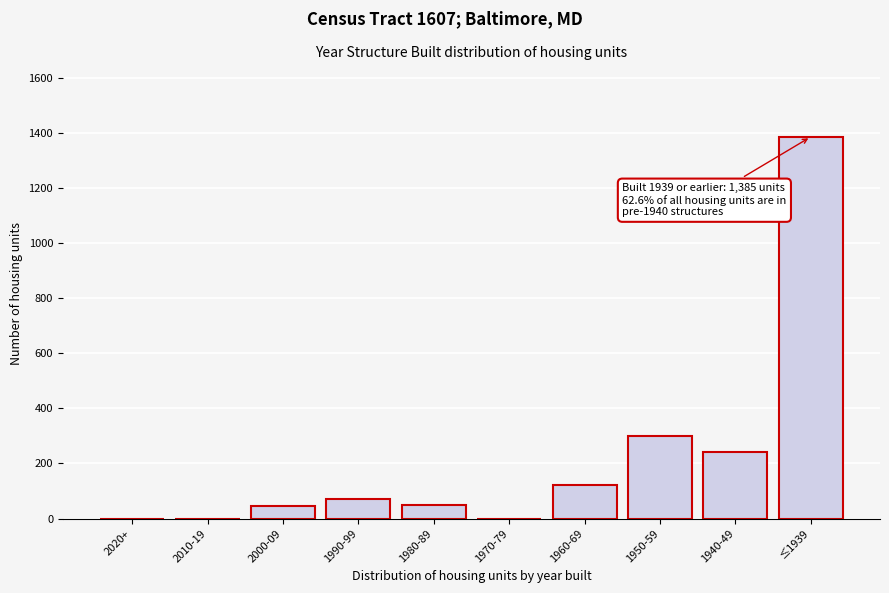

What is the change in value from 2020+ to 1990-99?

+72